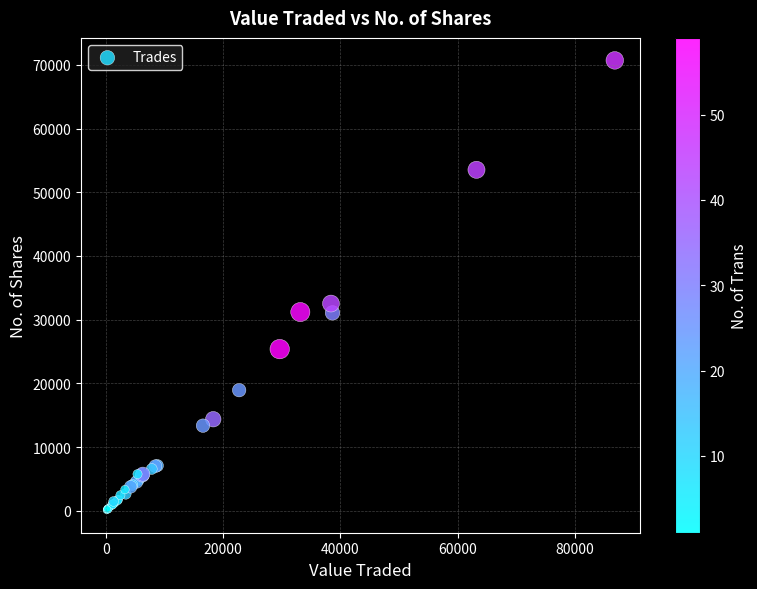

What Y value in the scatter plot is closest to 35399?

32537